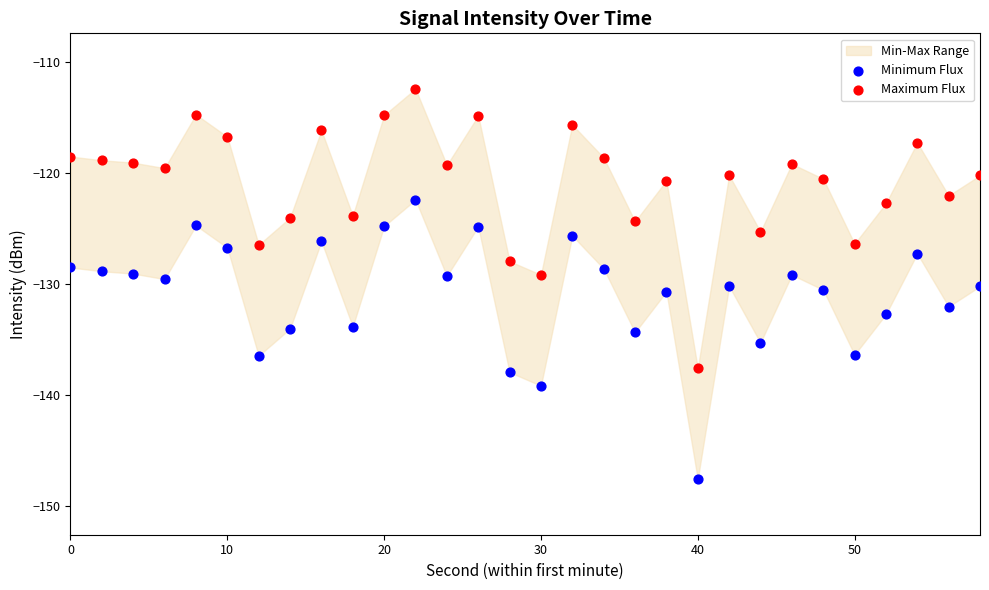

Which series reaches the maximum Y coordinate?

Maximum Flux